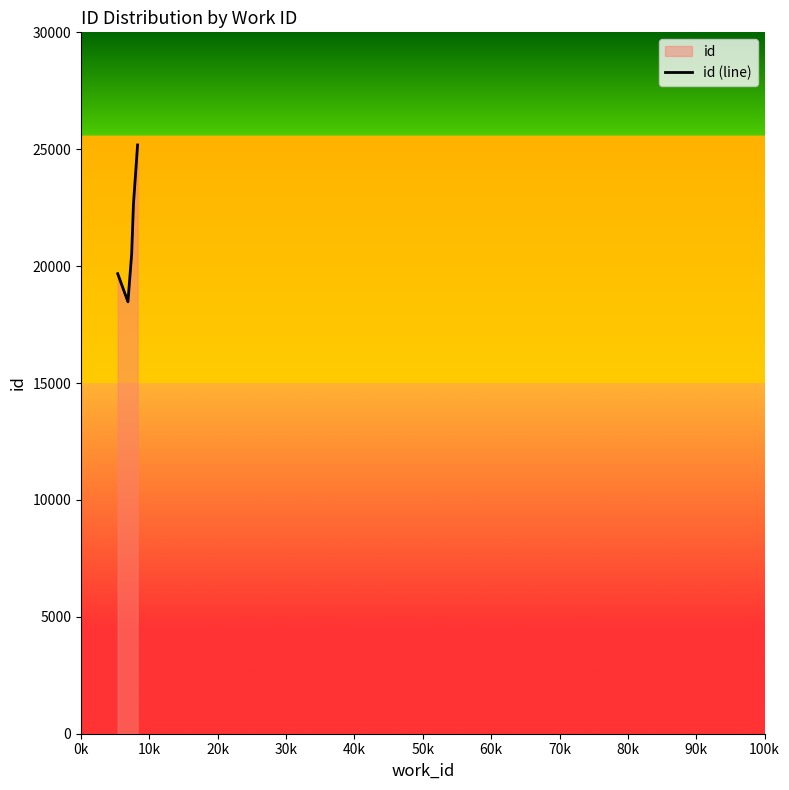

What is the difference between the second highest and minimum values?

4158.0